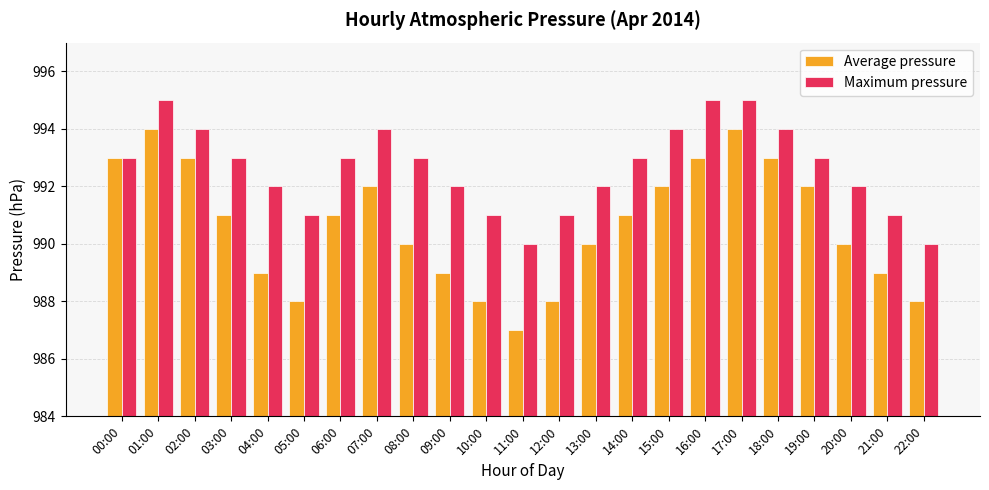

At which label does Average pressure first exceed 991?

00:00